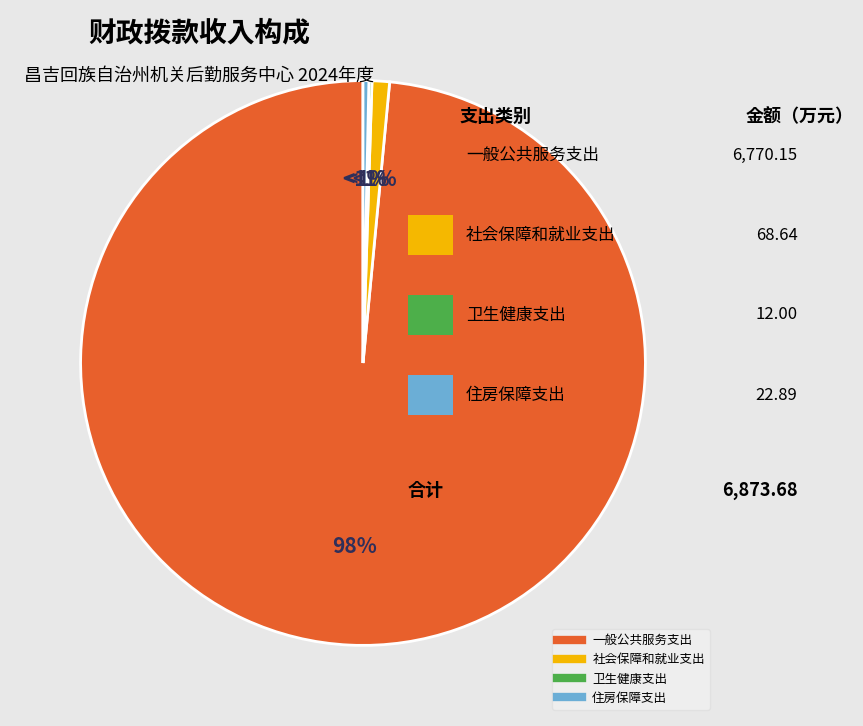

To the nearest percent, what portion does 社会保障和就业支出 represent?

1%